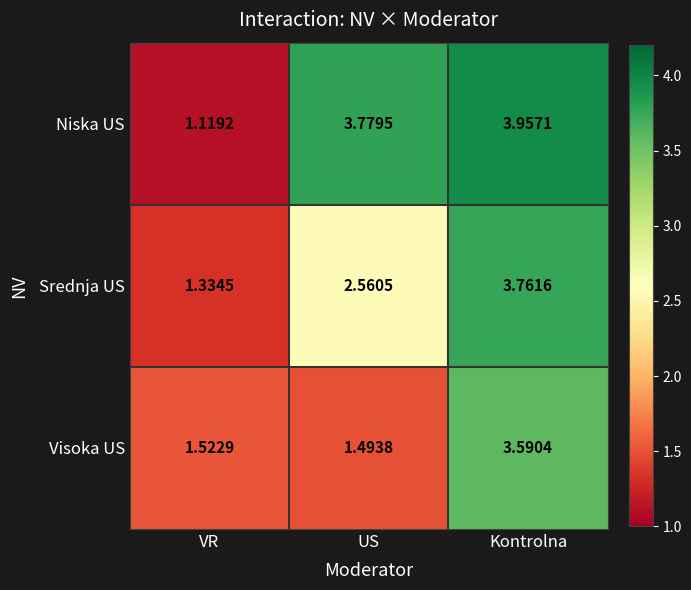

List the series in order of their overall mean, highest first.

Niska US, Srednja US, Visoka US